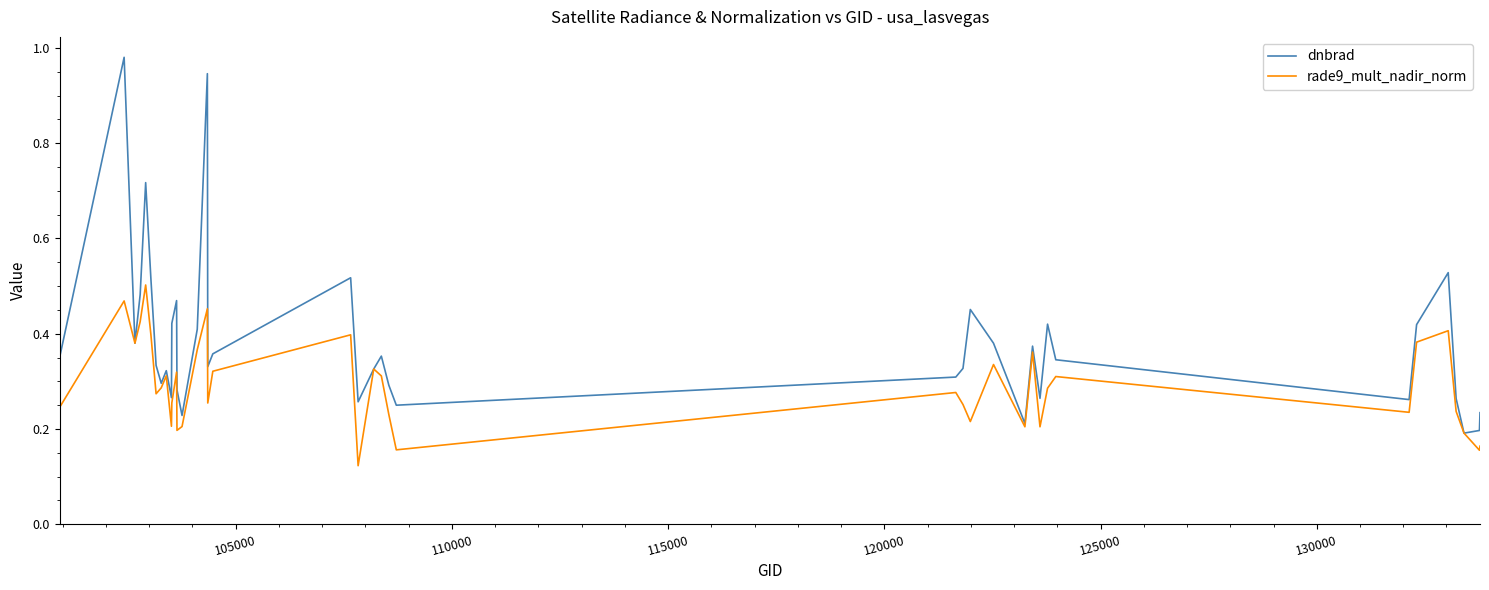

Which series has the widest spread of values?

dnbrad